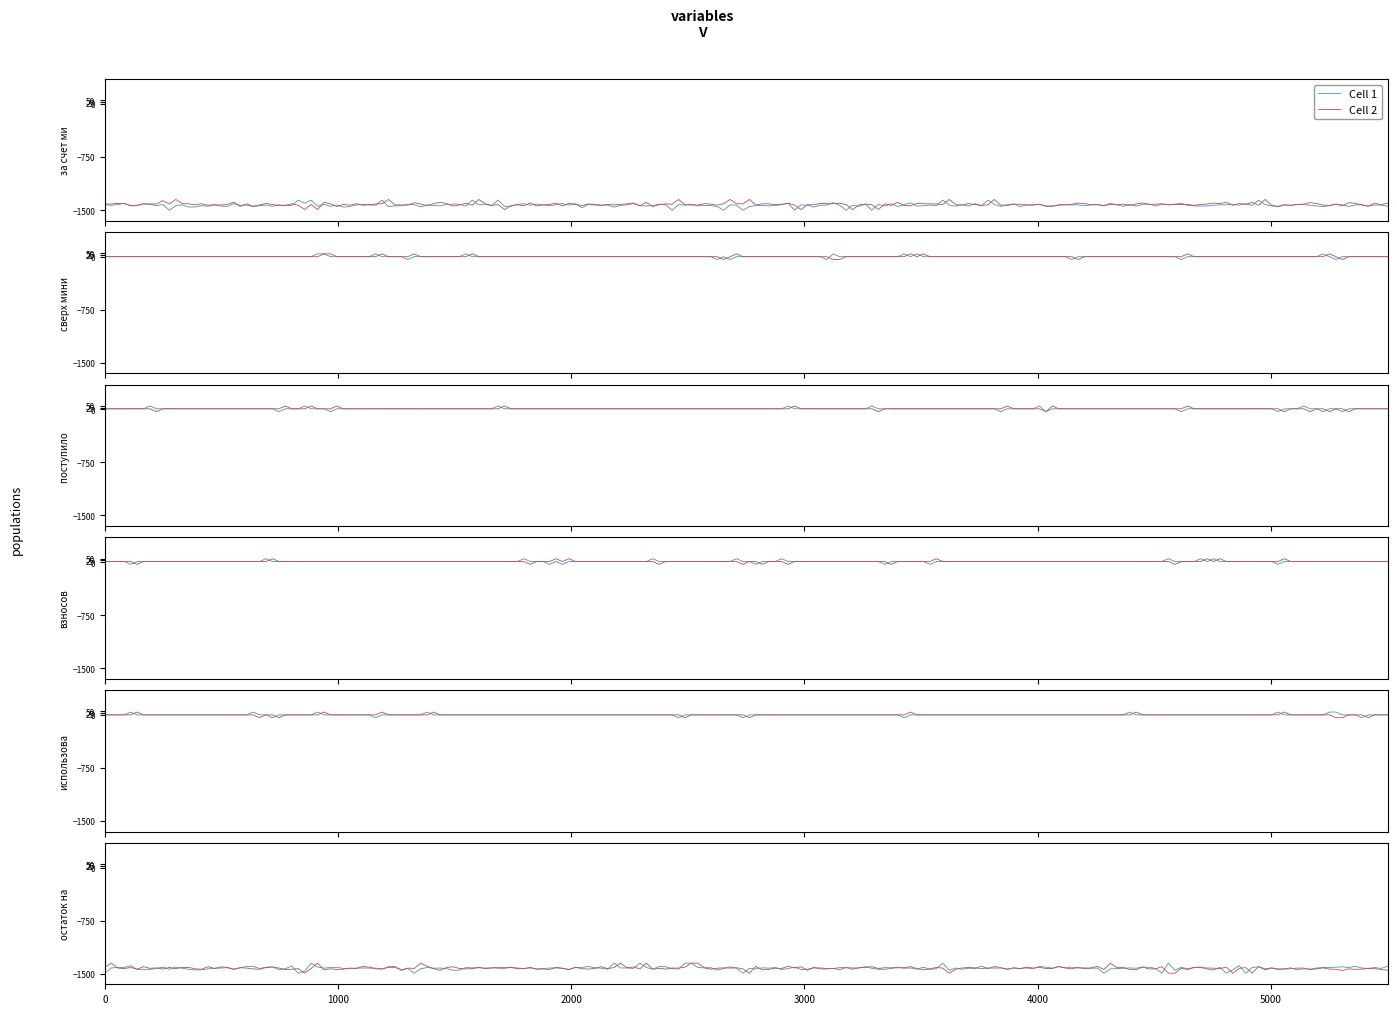

Does the chart display data point markers on the line(s)?

No